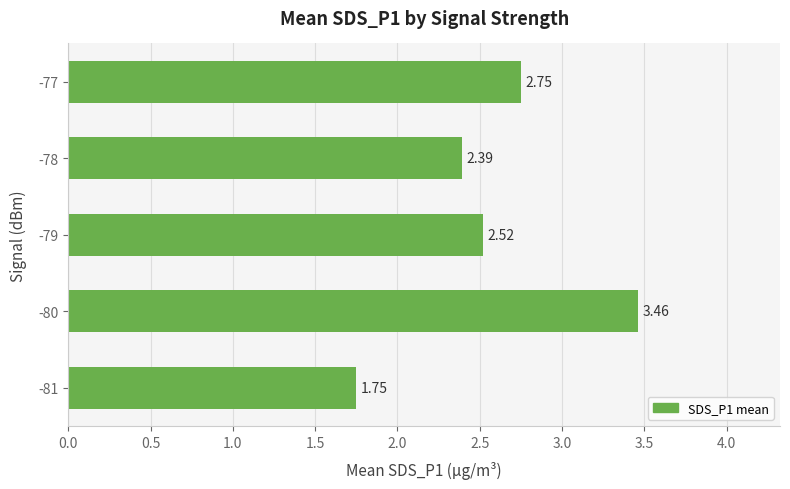

List the labels in order of value, largest first.

-80, -77, -79, -78, -81